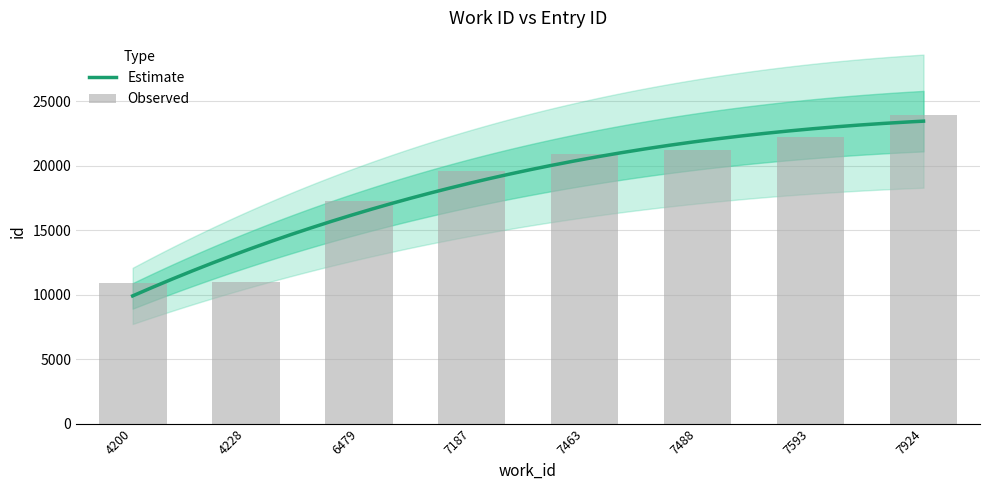

Where does the data first go above 20882?

7488